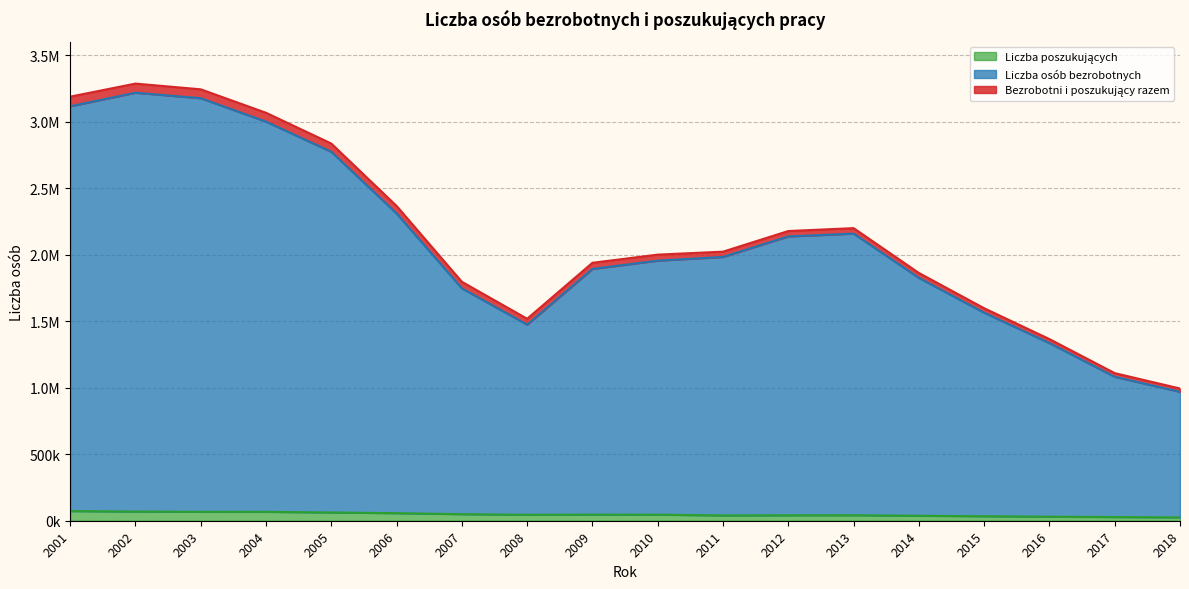

What is the total value across all series at 2001?

6375070